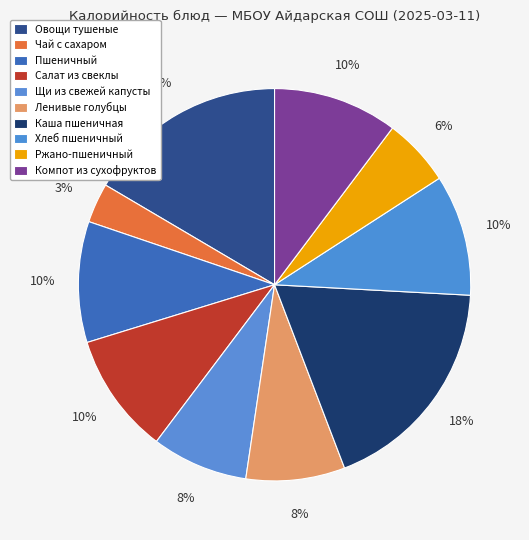

Count the number of slices in the pie.

10